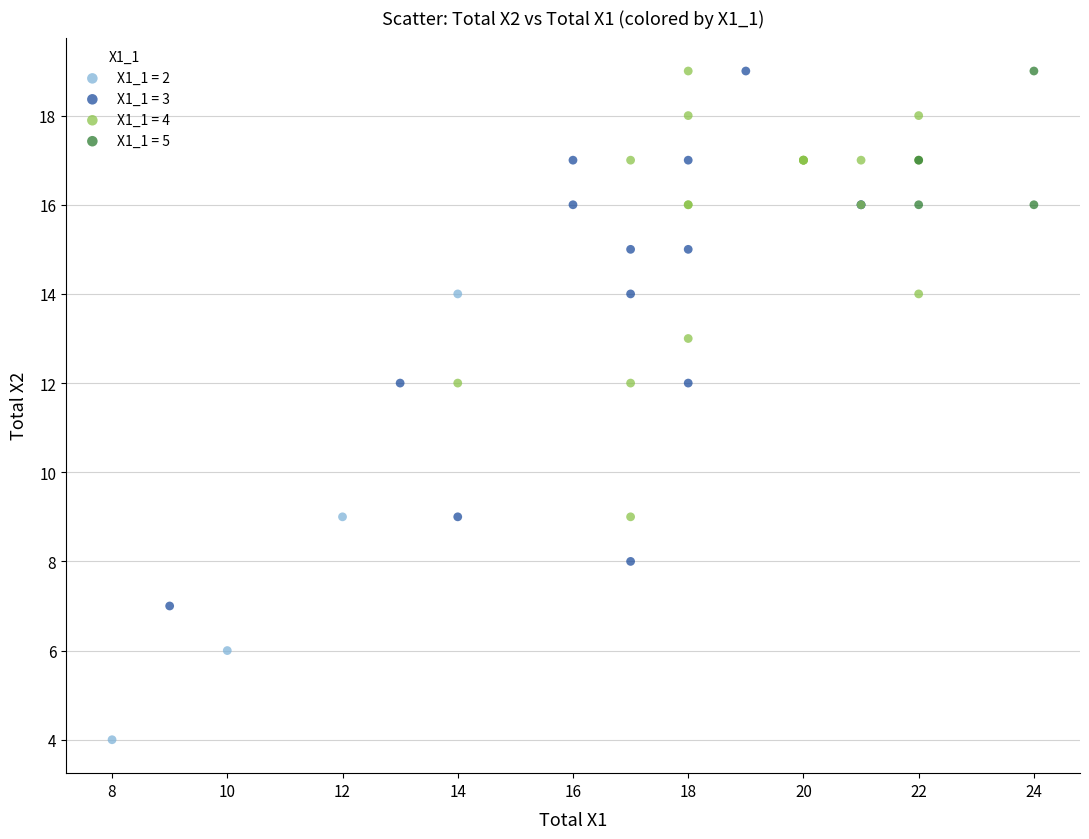

Which series has the widest spread of Y values?

X1_1 = 3